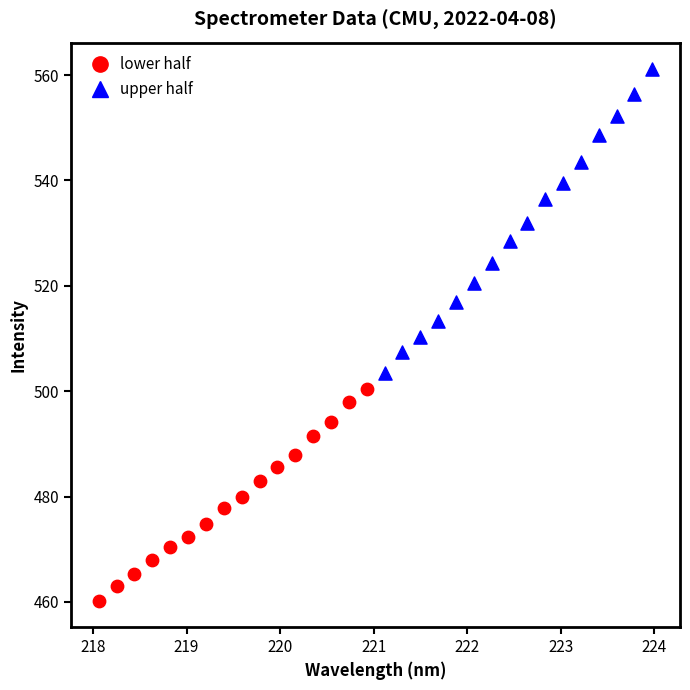

Which series has the largest Y range (max minus min)?

upper half